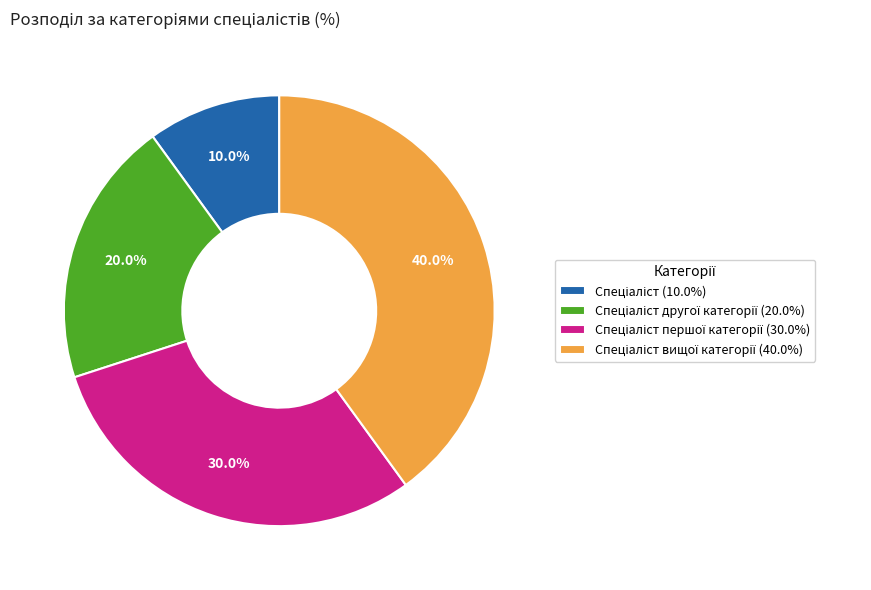

Is there a majority slice in this chart?

No